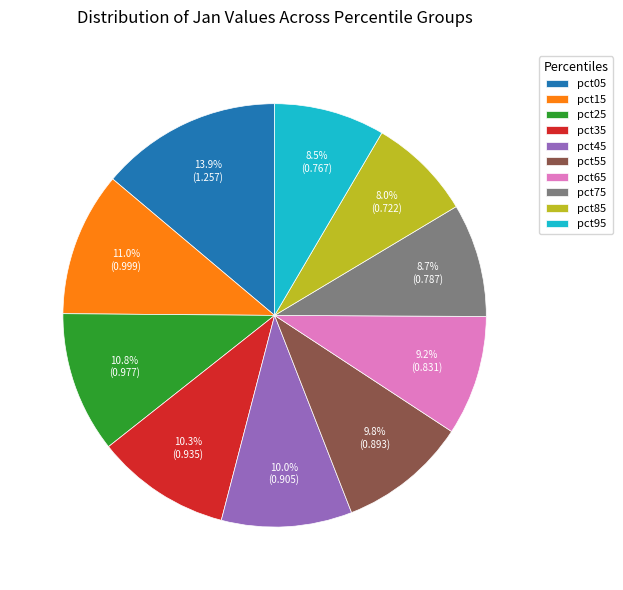

The pct15 slice represents 22% of the pie. True or false?

False